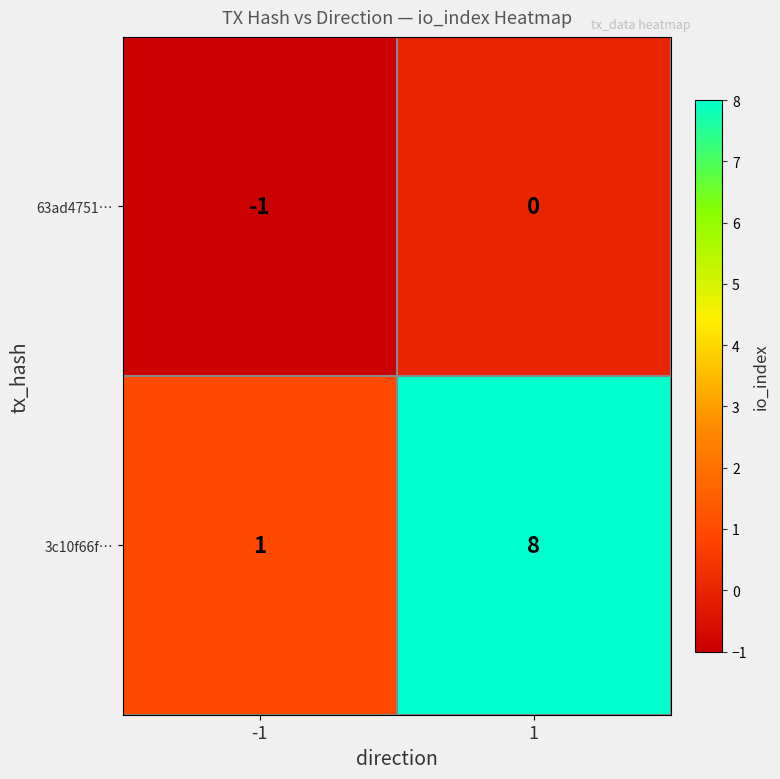

What is the difference between the maximum and minimum values in the 3c10f66f… series?

7